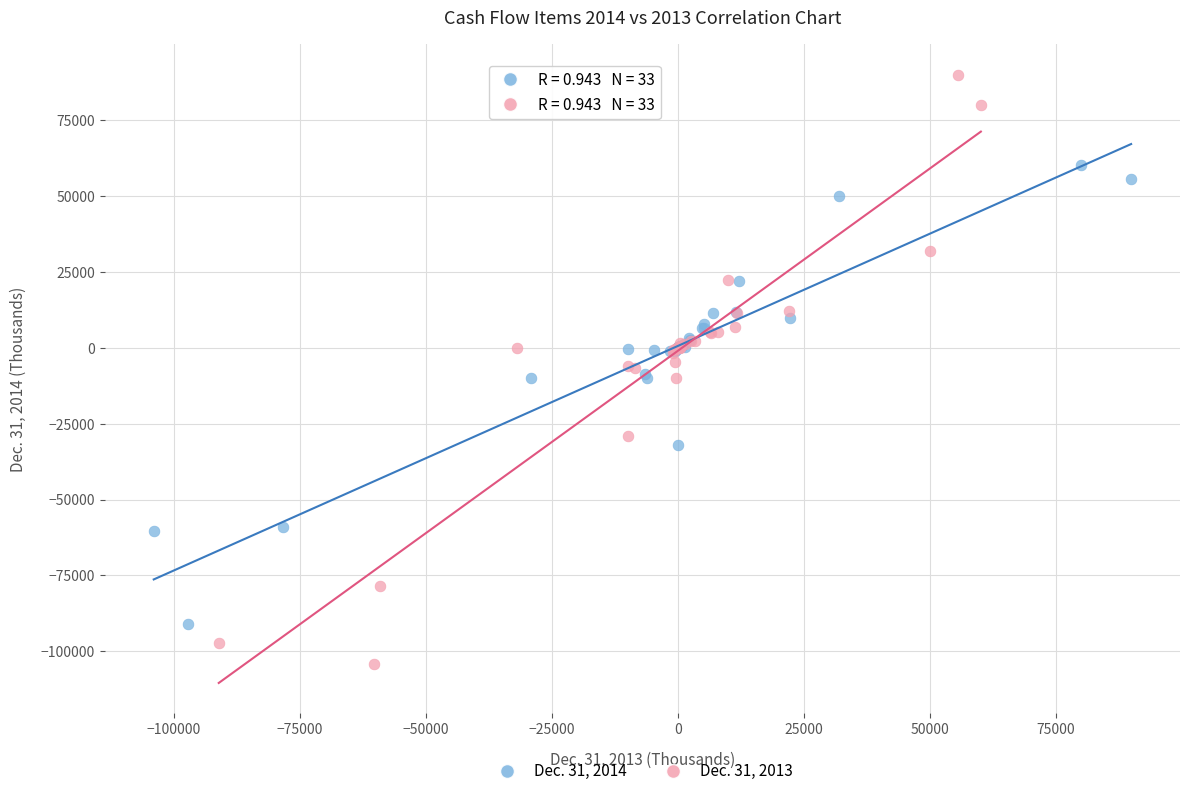

Which series has the largest Y range (max minus min)?

Dec. 31, 2013